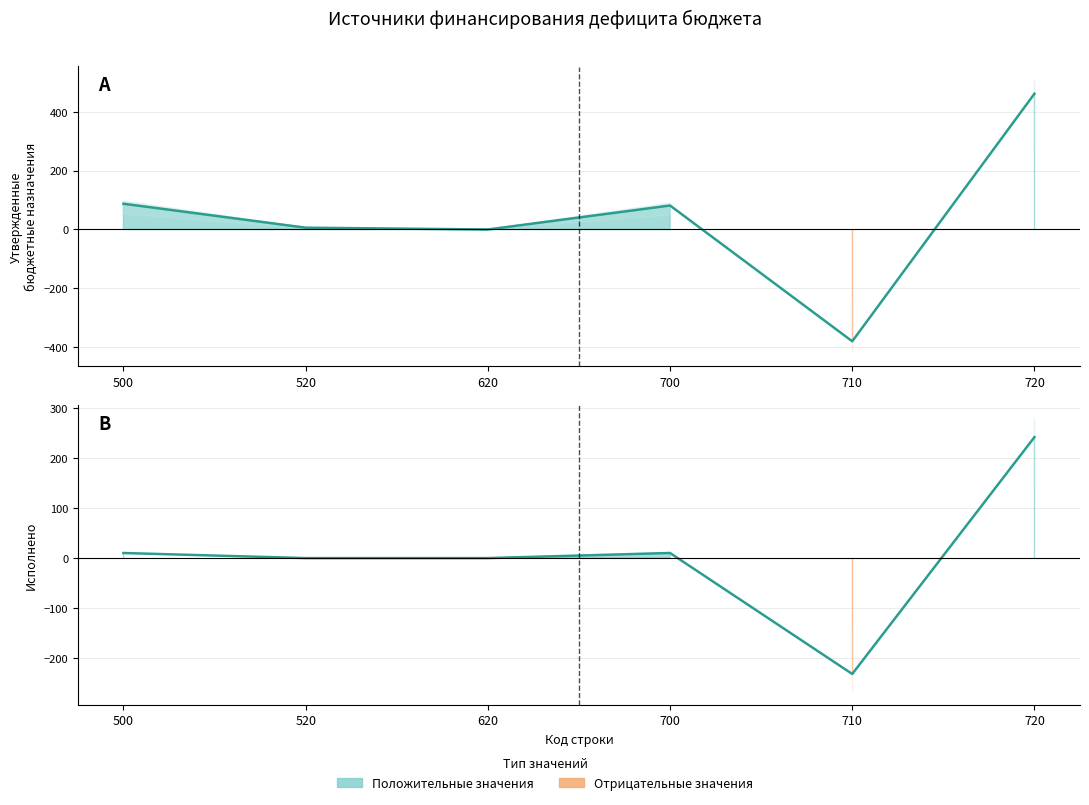

What value does the Утвержденные бюджетные назначения series have at 720?

461.9